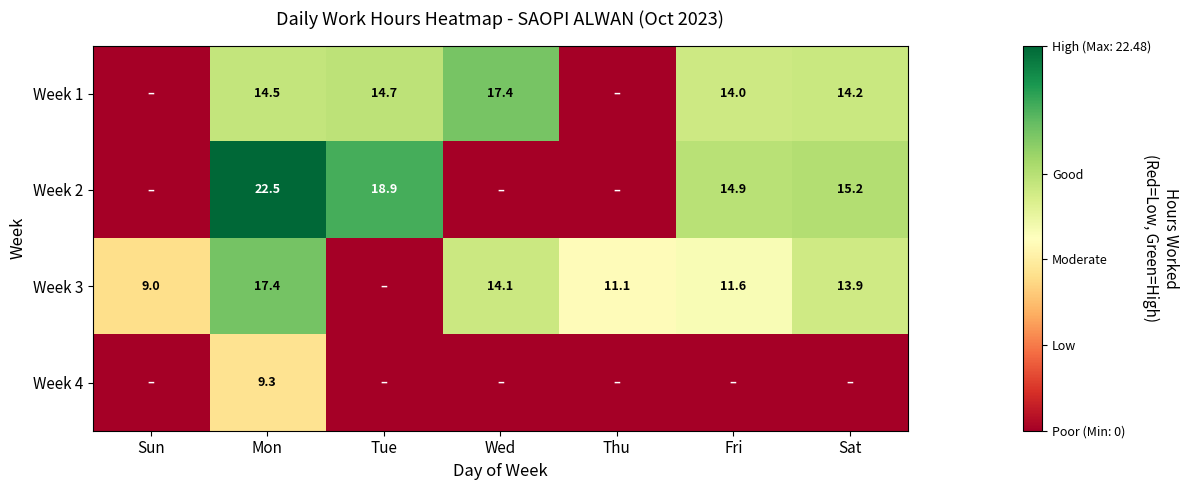

True or false: Week 2 has a value of 29.0 at Tue.

False